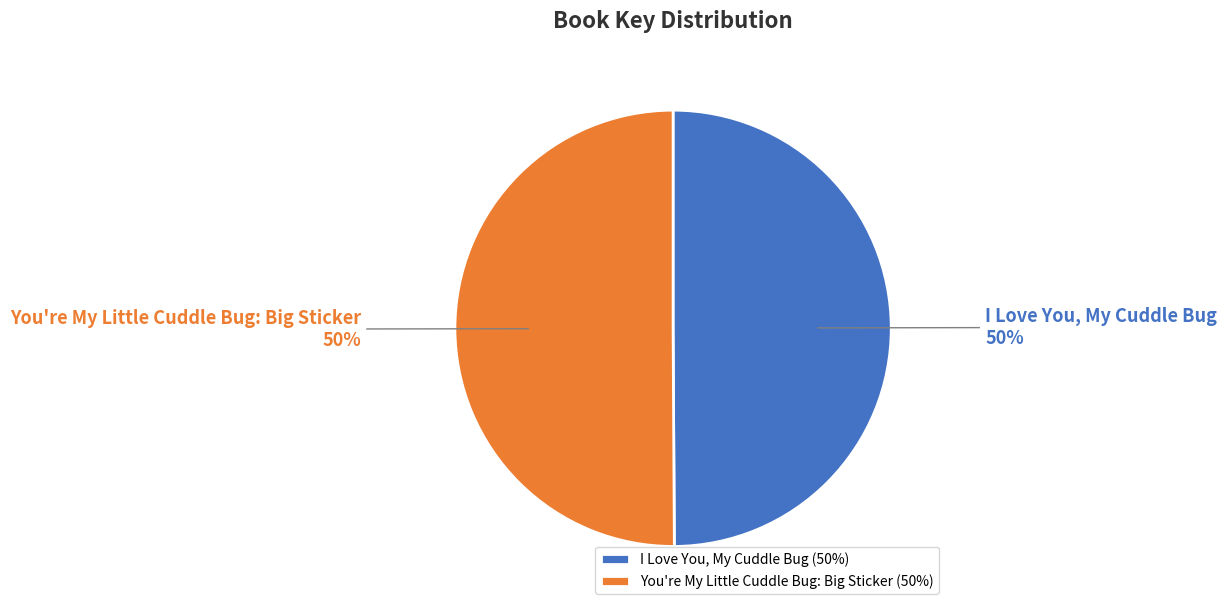

What is the ratio of the value at I Love You, My Cuddle Bug to the value at You're My Little Cuddle Bug: Big Sticker?

1.0